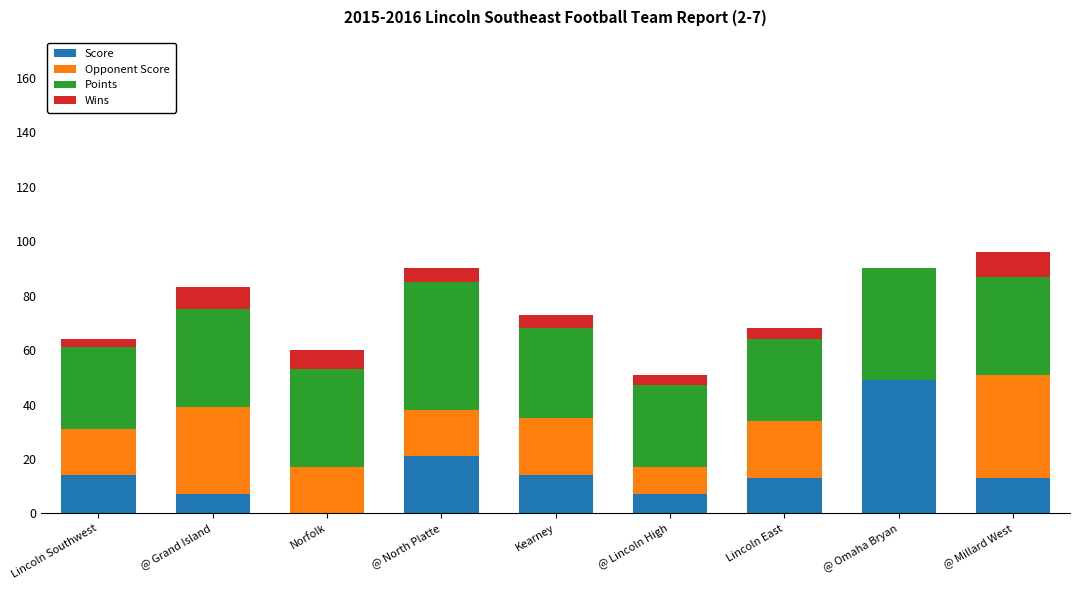

What is the sum of the Score values at @ Omaha Bryan and @ Millard West?

62